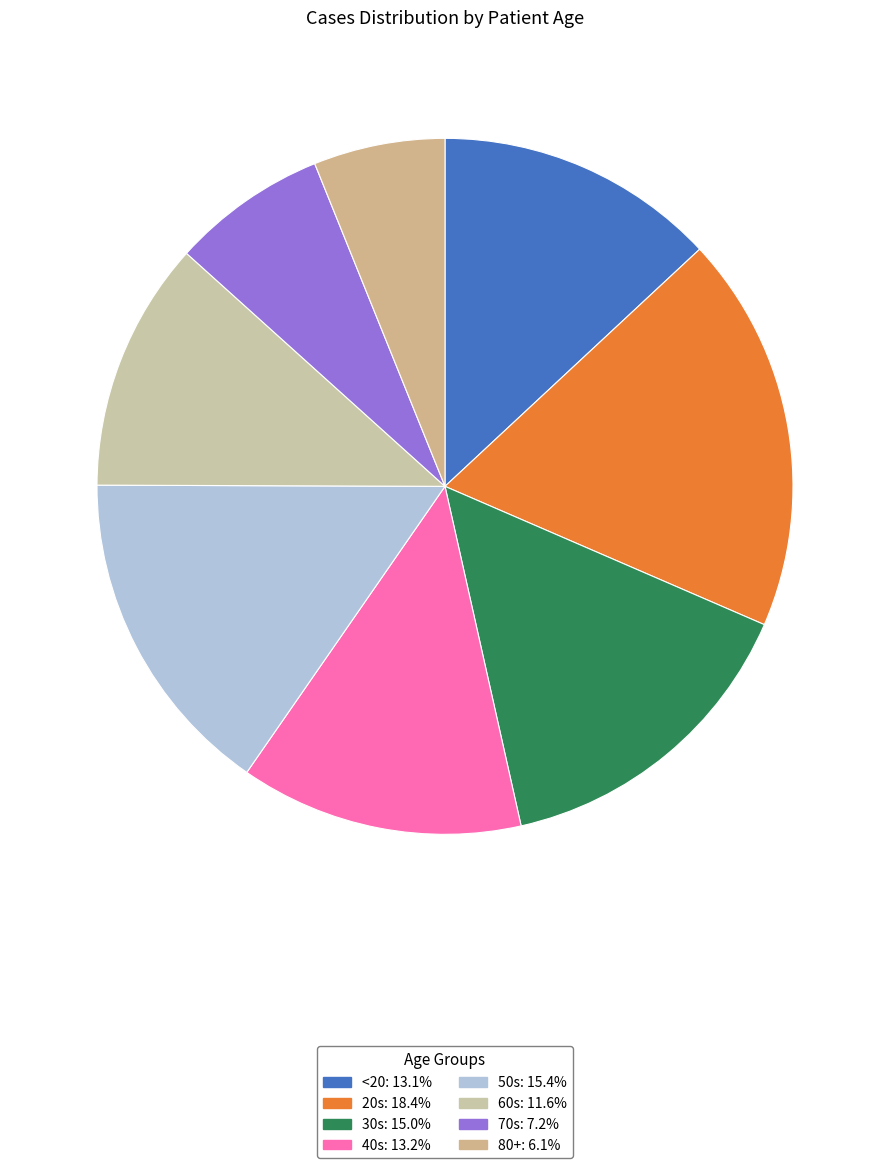

How many slices are in this pie chart?

8